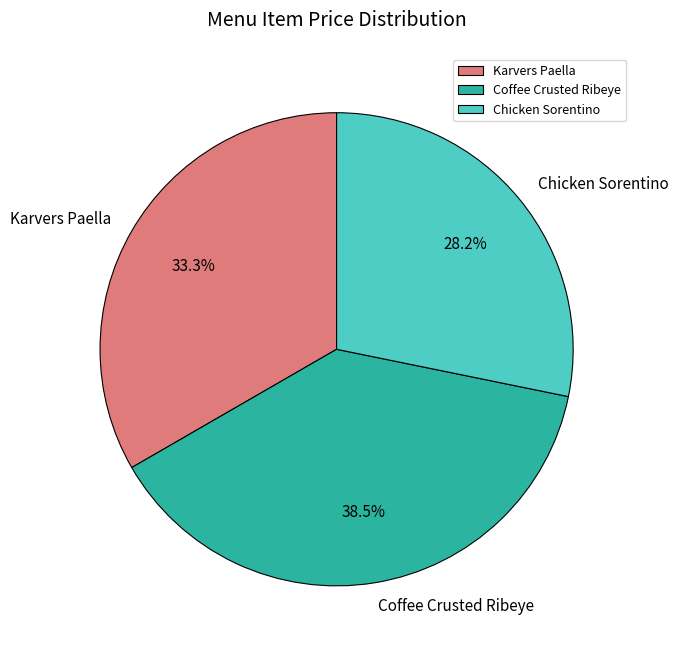

Rank the categories by value from highest to lowest.

Coffee Crusted Ribeye, Karvers Paella, Chicken Sorentino